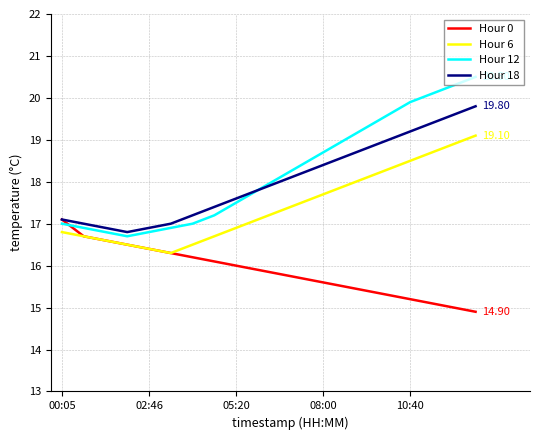

Which series has the widest spread of values?

Hour 12